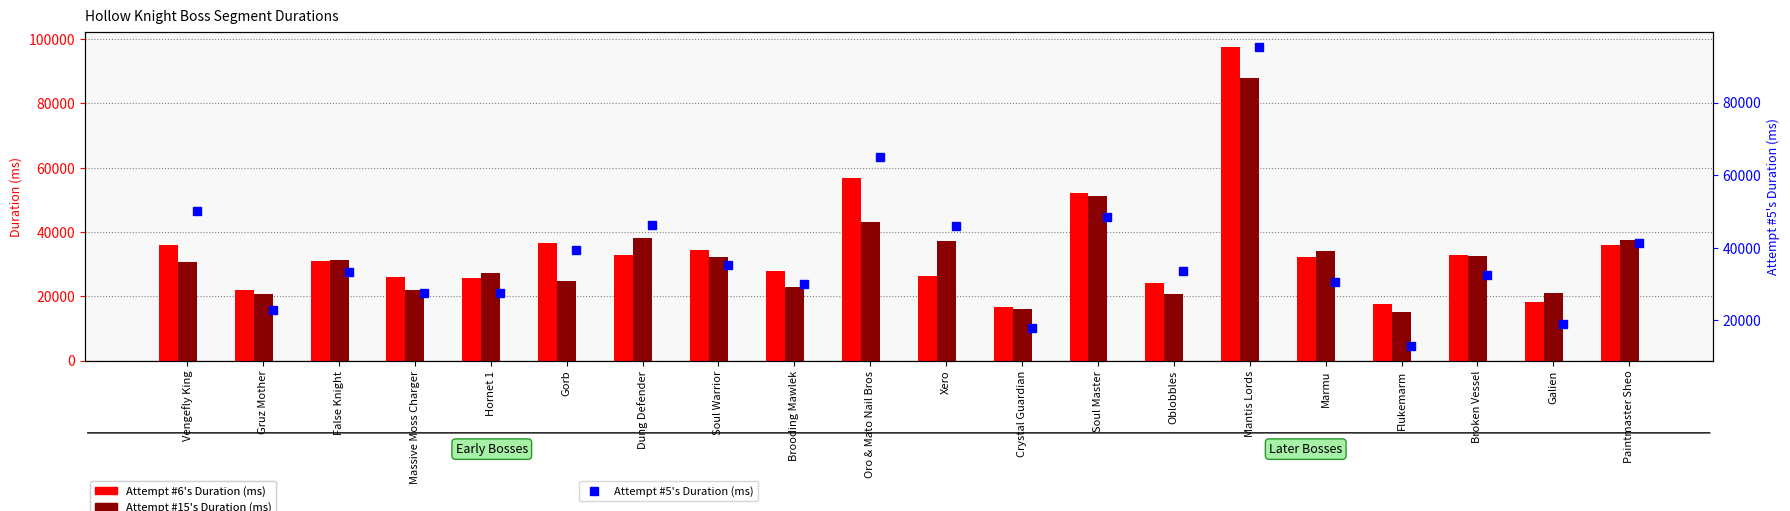

How many values in the Attempt #5's Duration (ms) series exceed 33461?

9